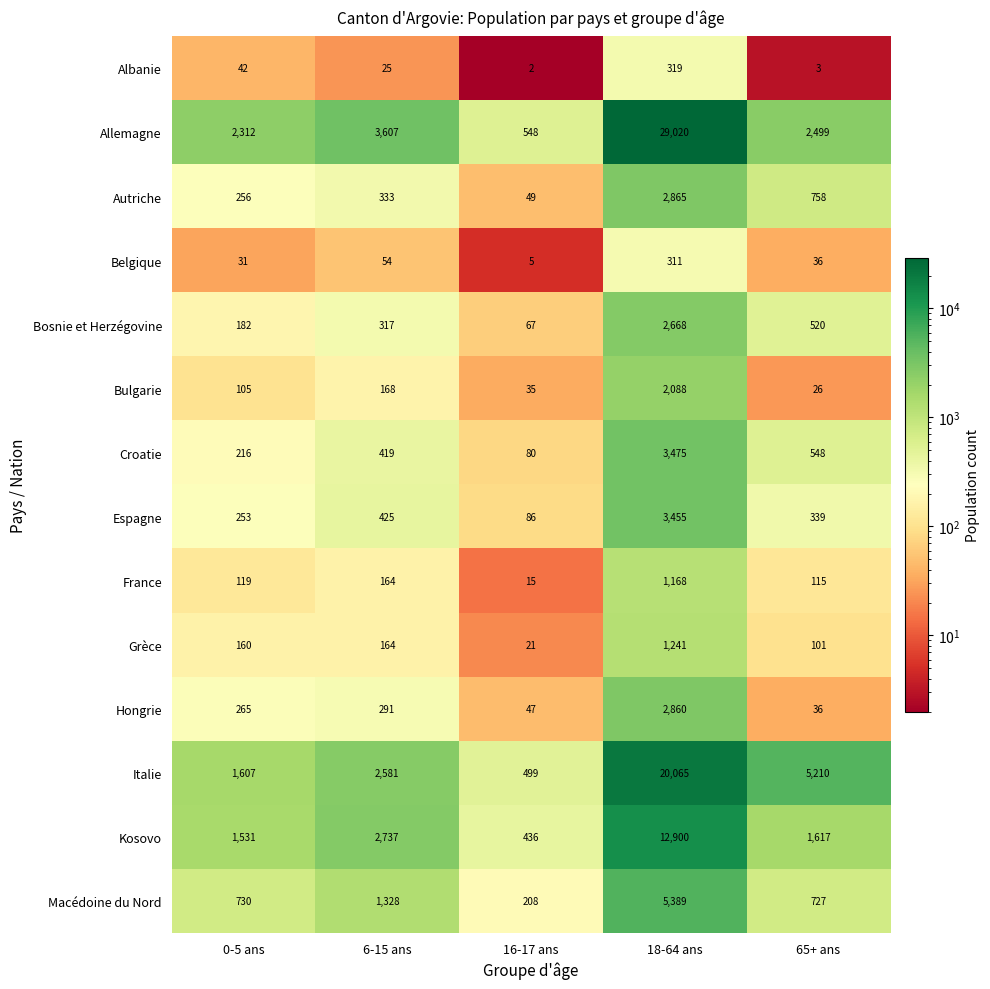

List the series in order of their peak value, highest first.

Allemagne, Italie, Kosovo, Macédoine du Nord, Croatie, Espagne, Autriche, Hongrie, Bosnie et Herzégovine, Bulgarie, Grèce, France, Albanie, Belgique